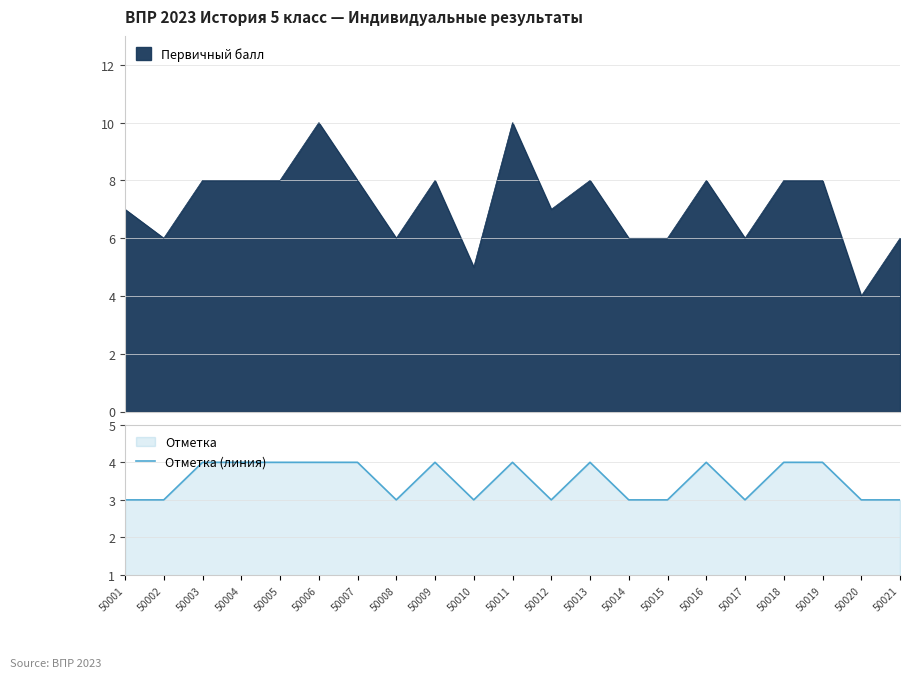

What is the highest value of the Отметка (линия) series?

4